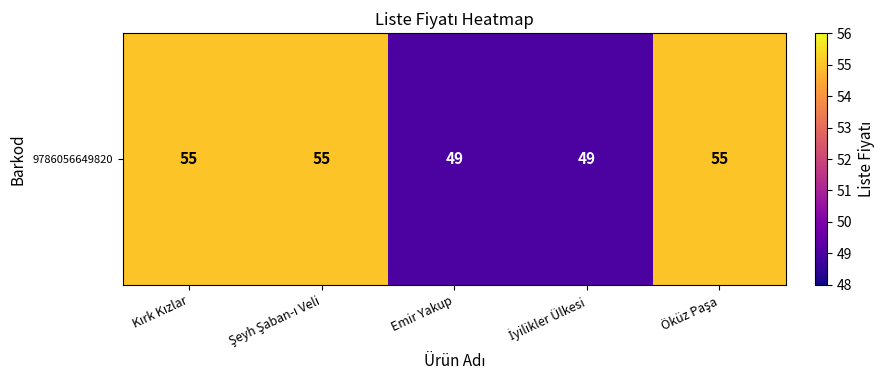

Reading left to right, list all the values displayed in this chart.

55	55	49	49	55